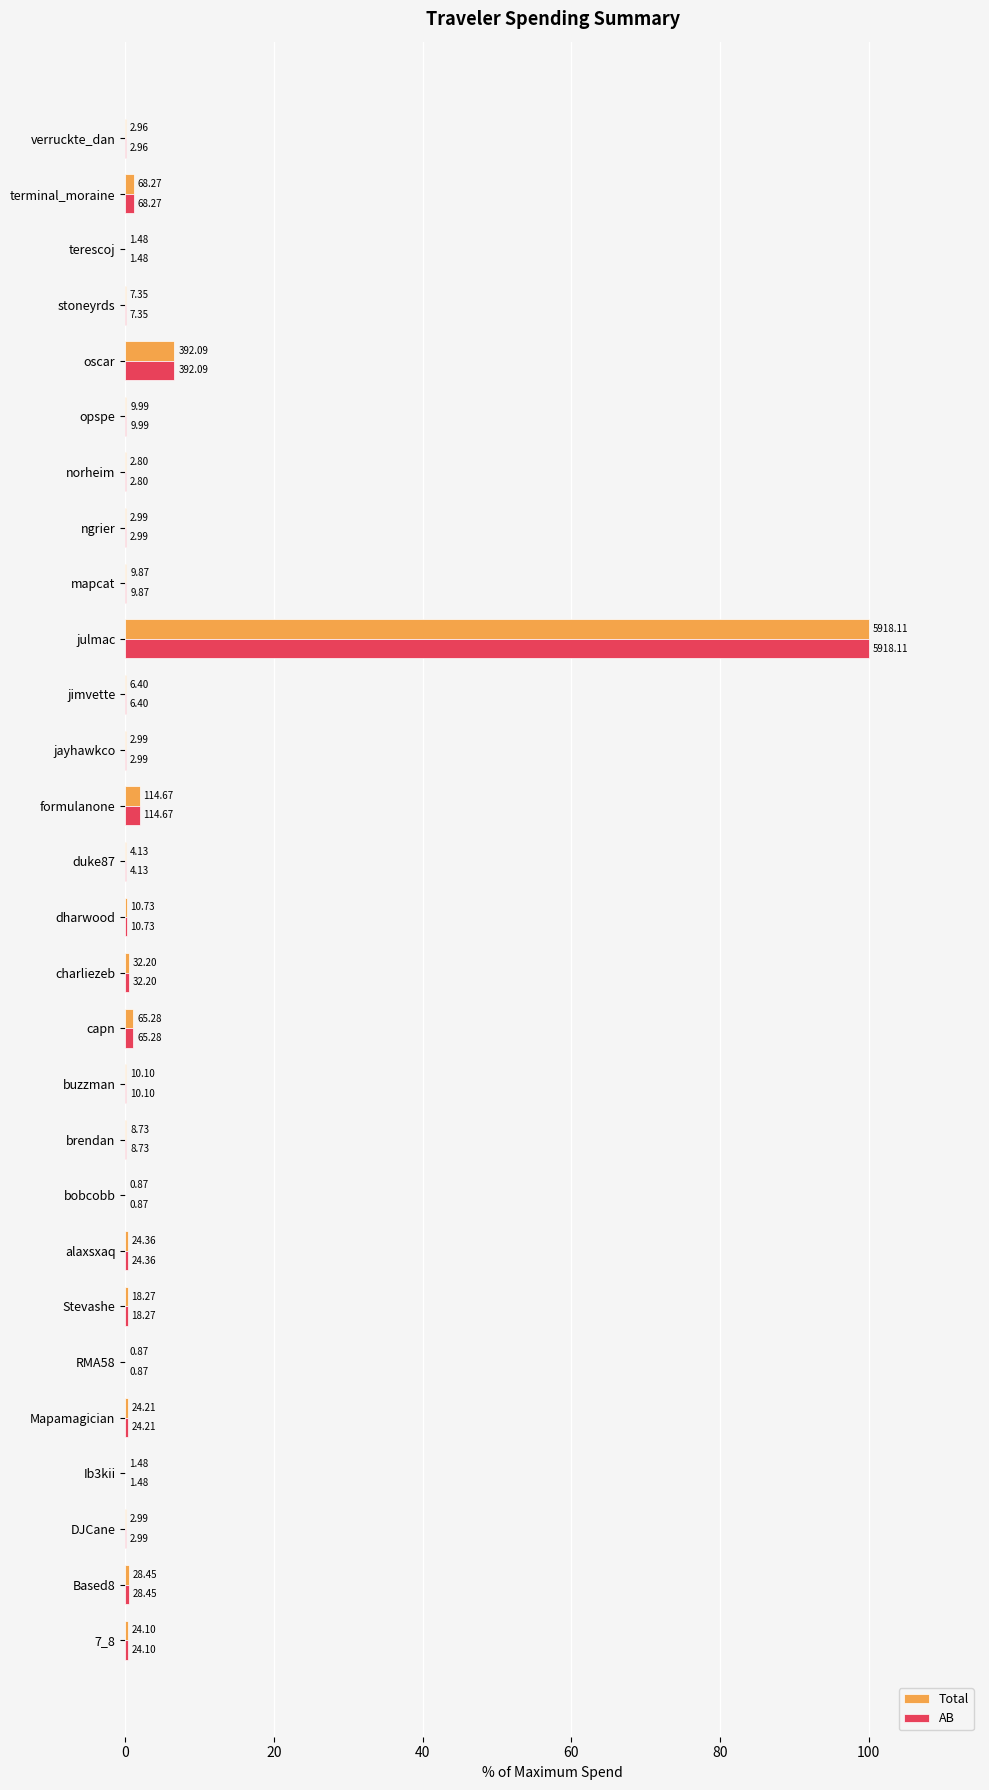

Which series has the largest range (max minus min)?

Total